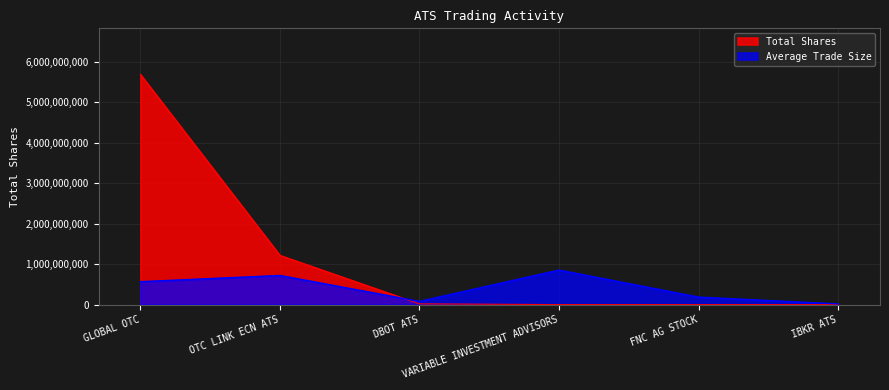

Where is Average Trade Size nearest to the value 435481285?

GLOBAL OTC